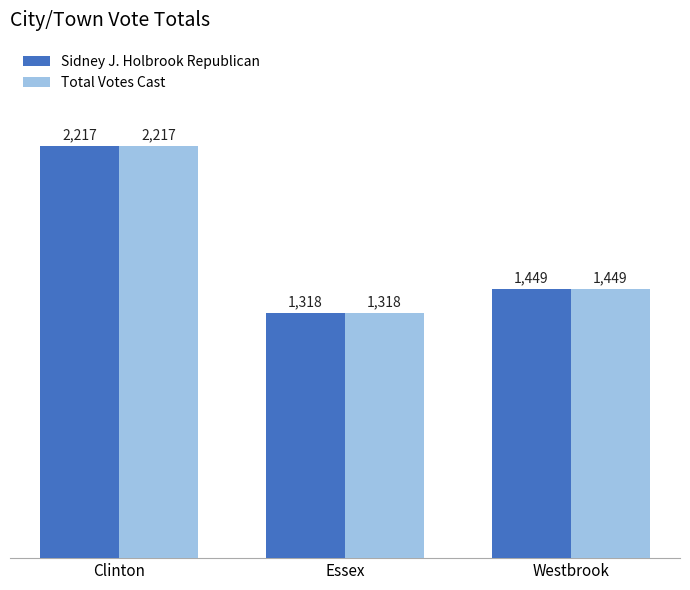

Rank the categories by Sidney J. Holbrook Republican value from highest to lowest.

Clinton, Westbrook, Essex